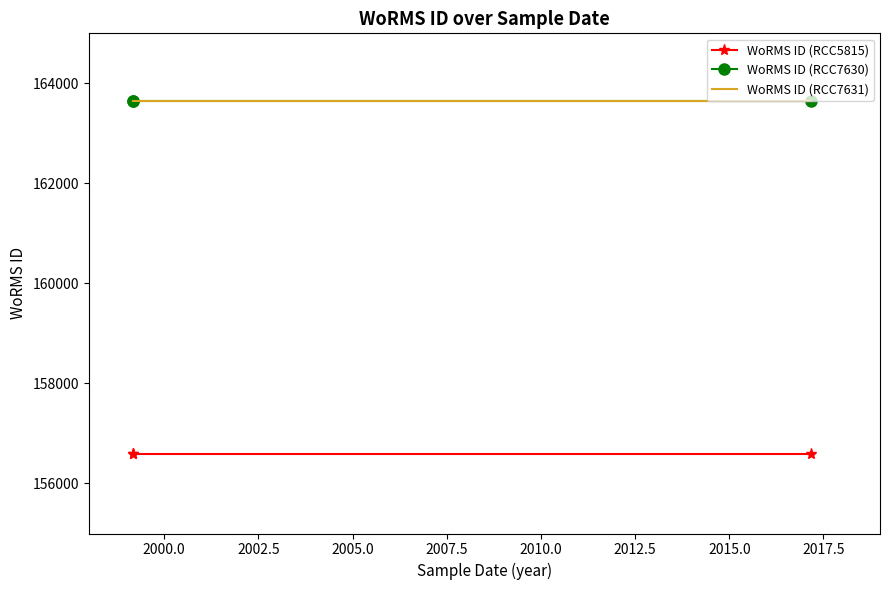

What is the value of the WoRMS ID (RCC5815) point at the 1st from the left?

156598